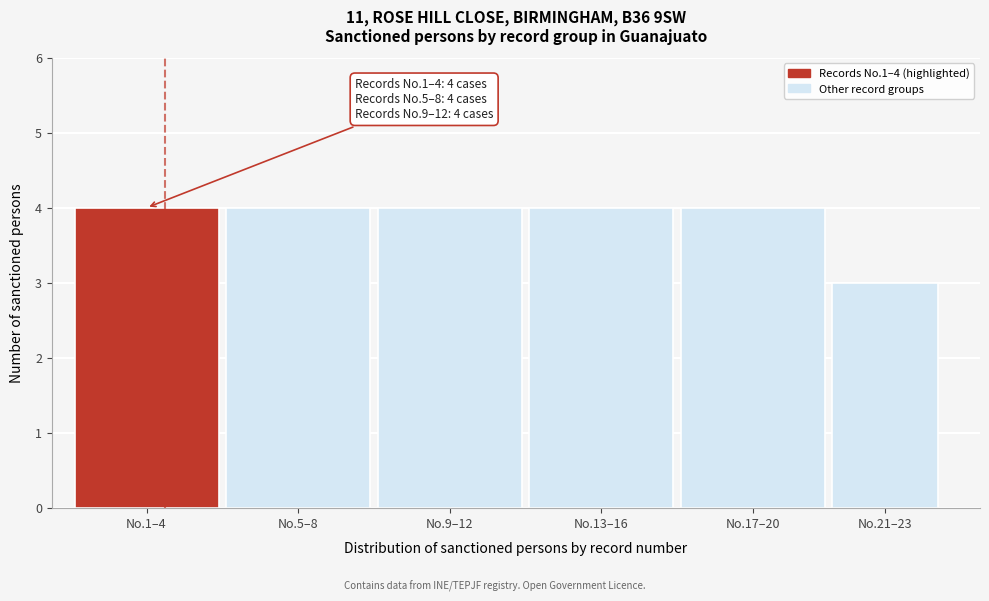

Reading left to right, what are all the values shown in this chart?

No.1–4=4	No.5–8=4	No.9–12=4	No.13–16=4	No.17–20=4	No.21–23=3